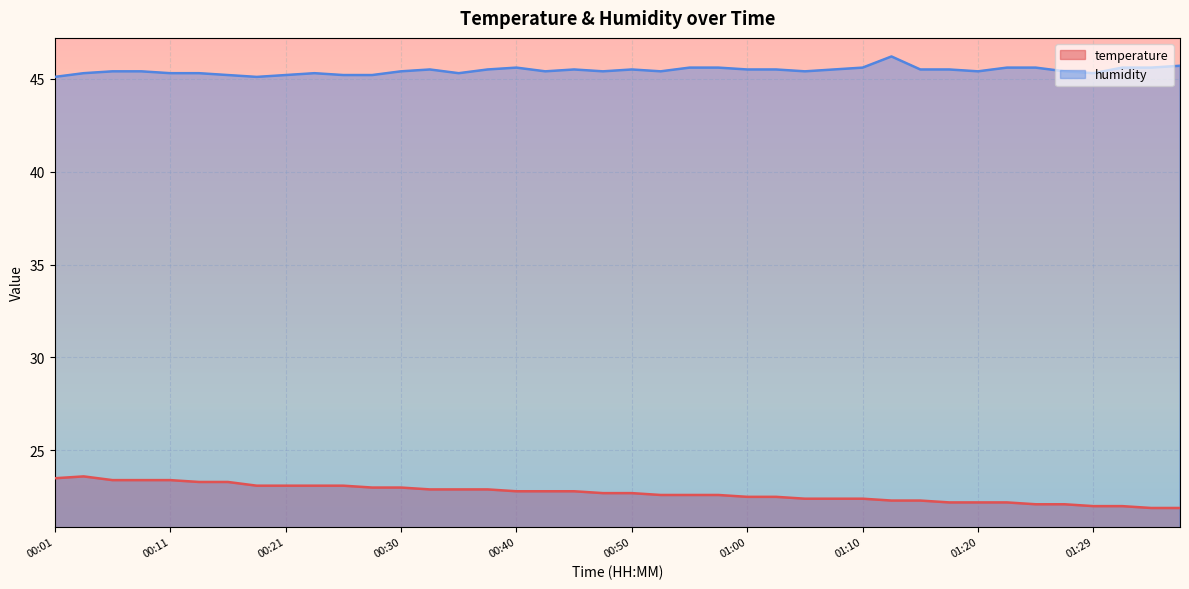

Which category has the highest value across all series?

01:12